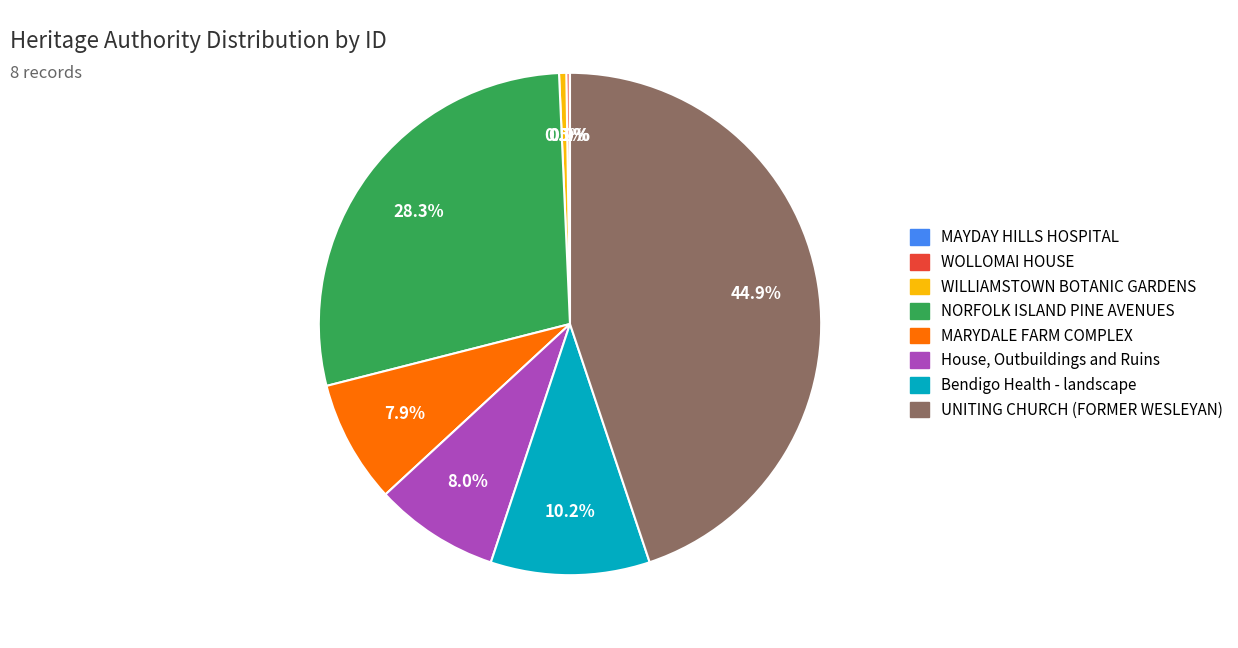

What percentage is the House, Outbuildings and Ruins slice, to the nearest percent?

8%